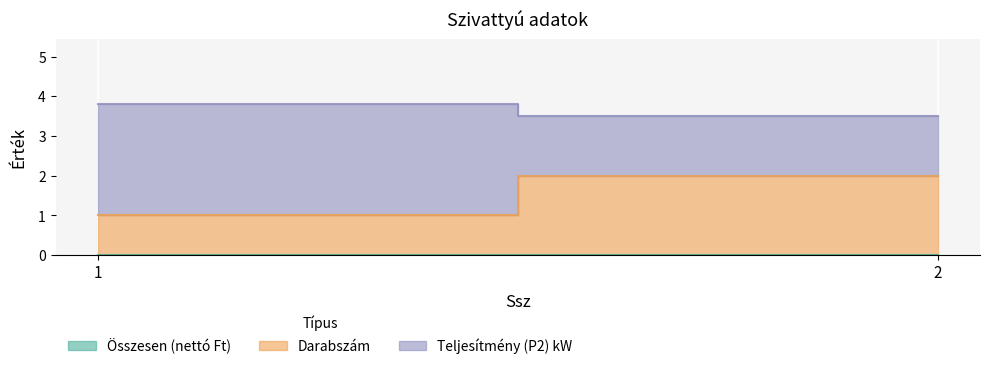

Read the Darabszám value at 1.

1.0